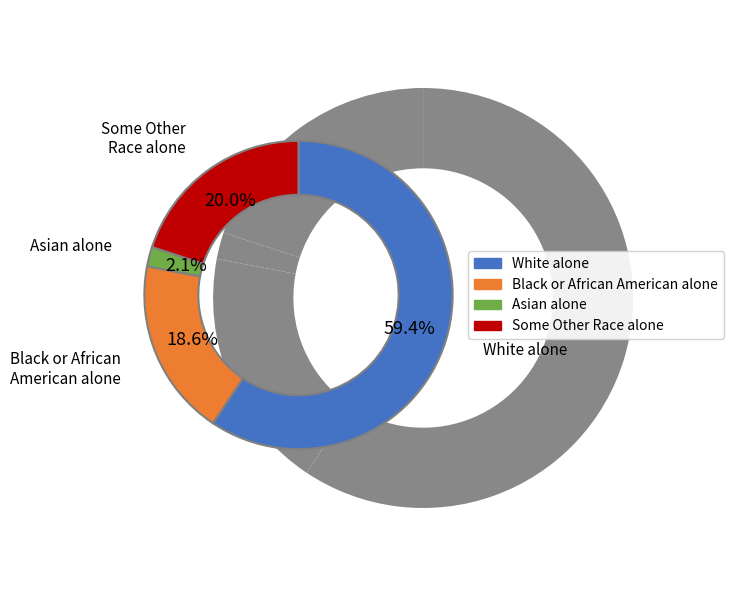

Approximately how many times larger is the value at White alone compared to Black or African American alone?

3.2